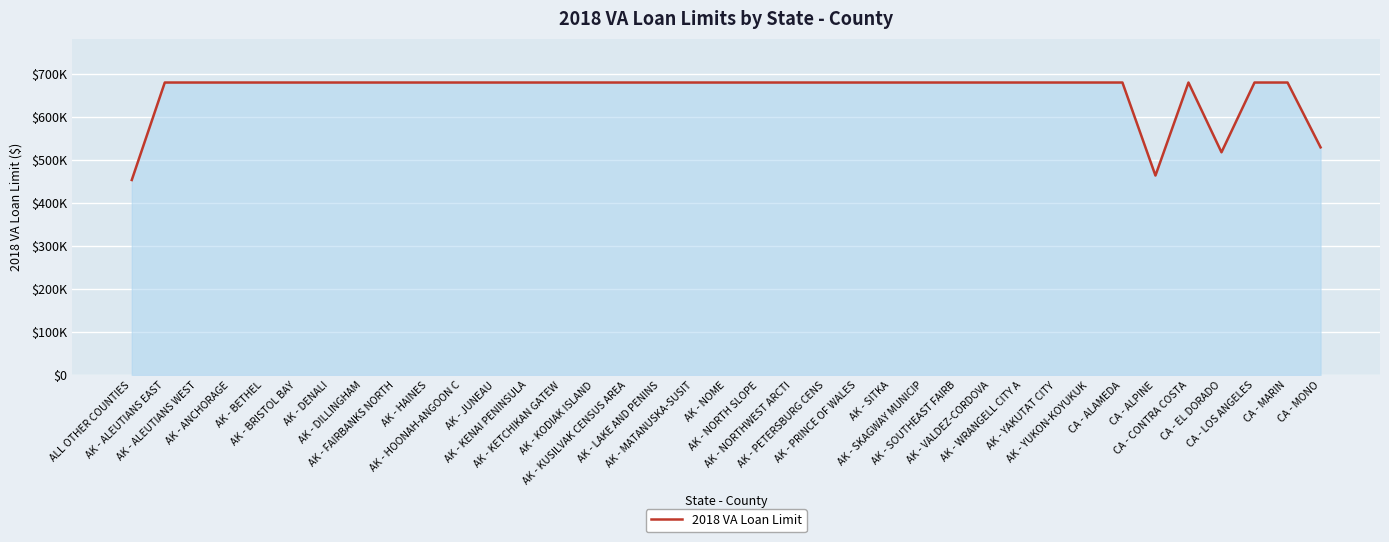

What is the difference between the second highest and minimum values?

226550